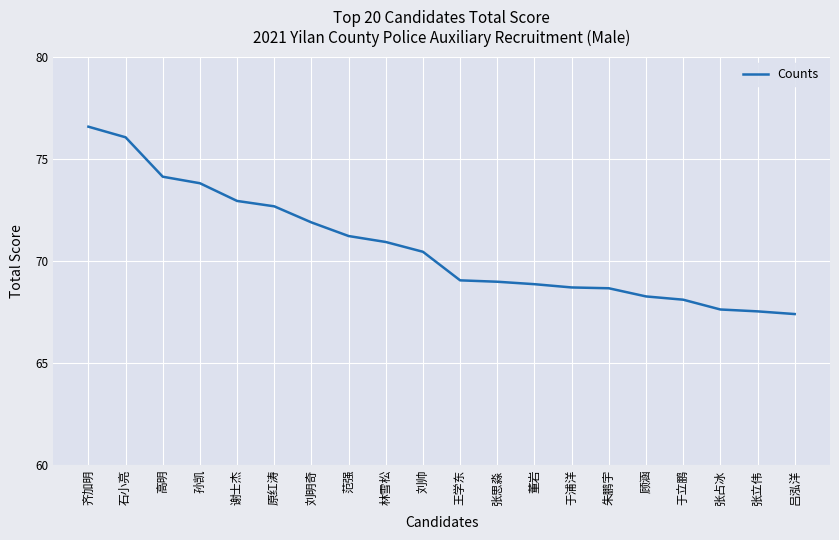

Reading left to right, extract all data points from this chart.

齐加明=76.6	石小亮=76.1	高明=74.1	孙凯=73.8	谢士杰=72.9	原红涛=72.7	刘明奇=71.9	范强=71.2	林雪松=70.9	刘帅=70.4	王学东=69.0	张思淼=69.0	董岩=68.9	于浦洋=68.7	朱鹏宇=68.7	顾涵=68.3	于立鹏=68.1	张占冰=67.6	张立伟=67.5	吕泓洋=67.4